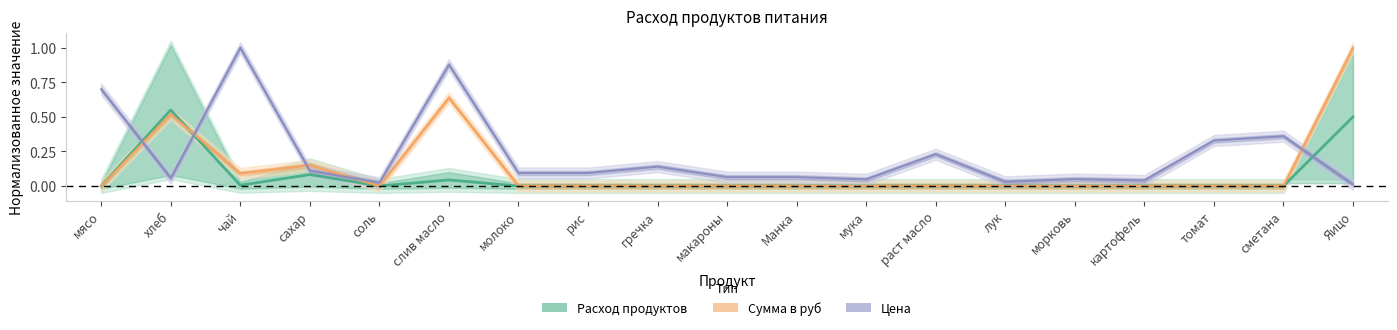

What position from the right is Манка?

9